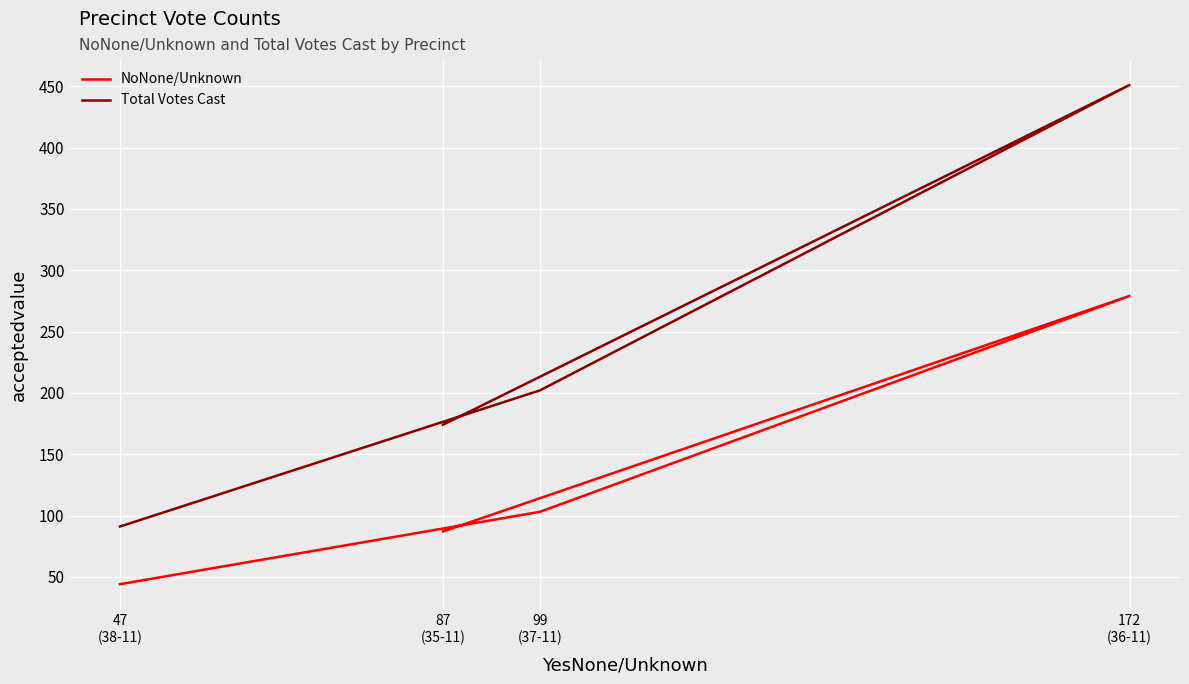

The Total Votes Cast series shows 84 at 99
(37-11). True or false?

False